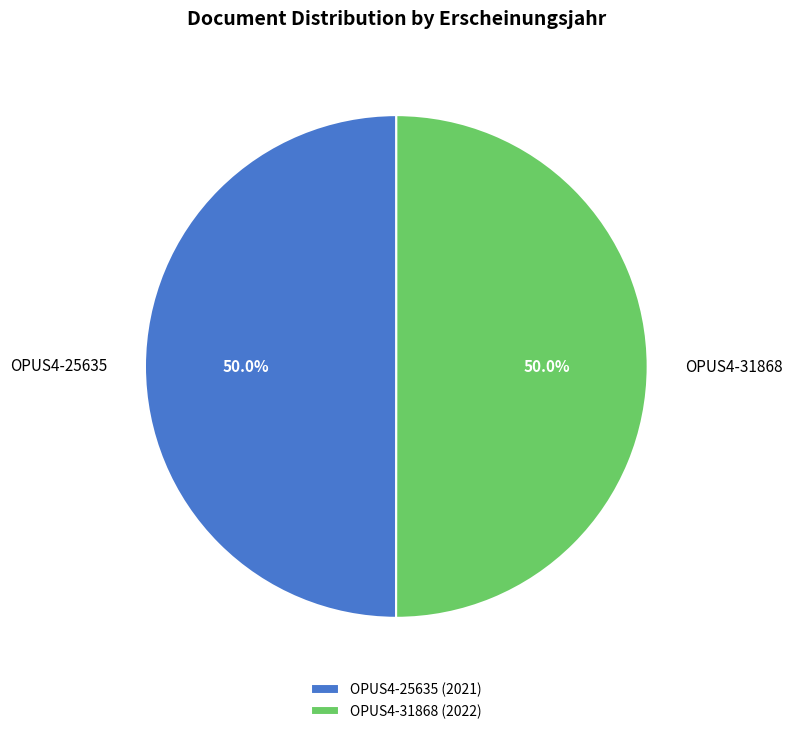

True or false: OPUS4-31868 accounts for 50% of the total.

True